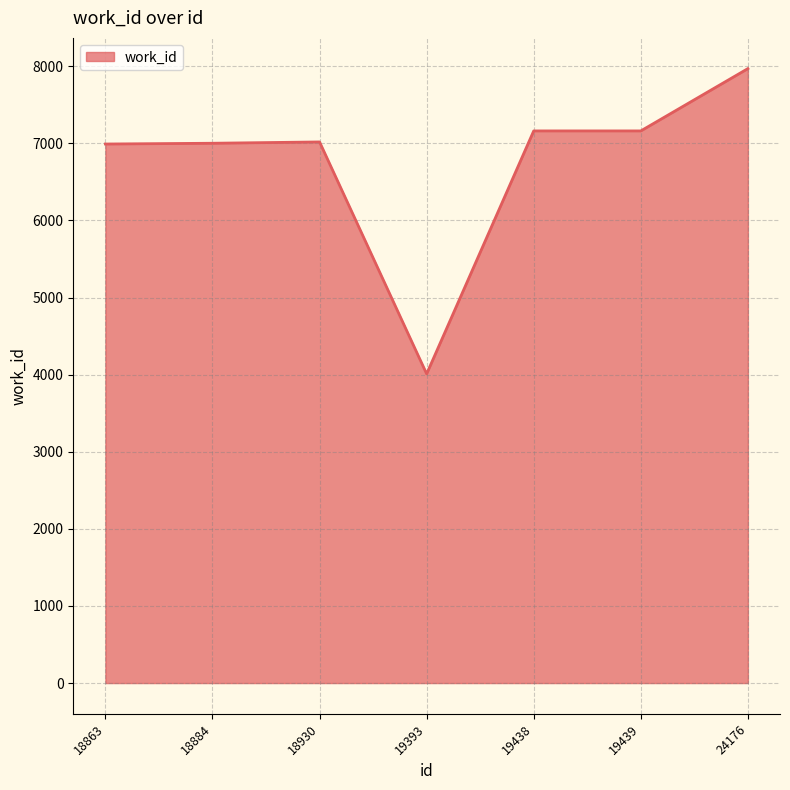

True or false: the data has more than 0 interior local peaks.

True